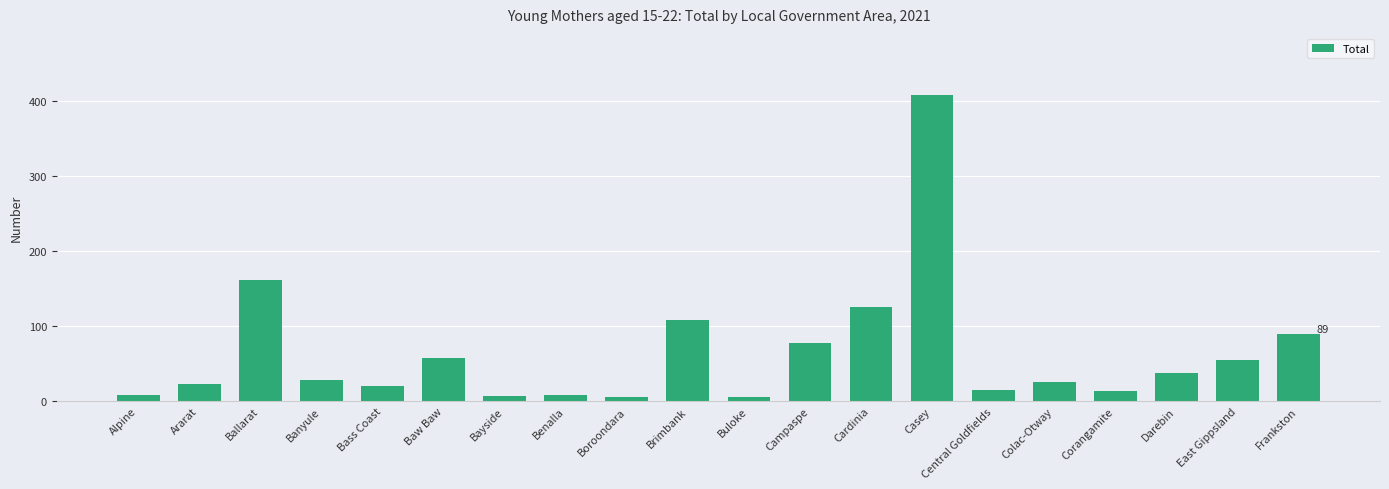

What is the label of the 4th bar from the left?

Banyule